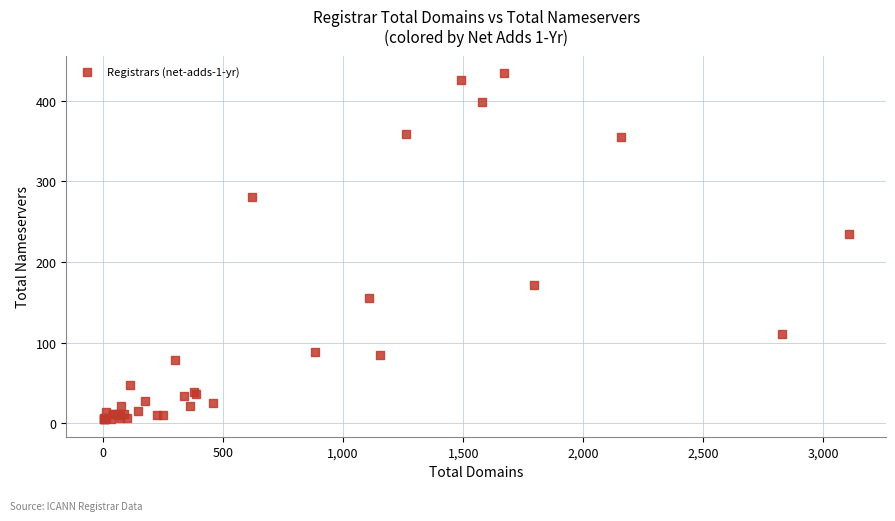

What Y value in the scatter plot is closest to 219?

235